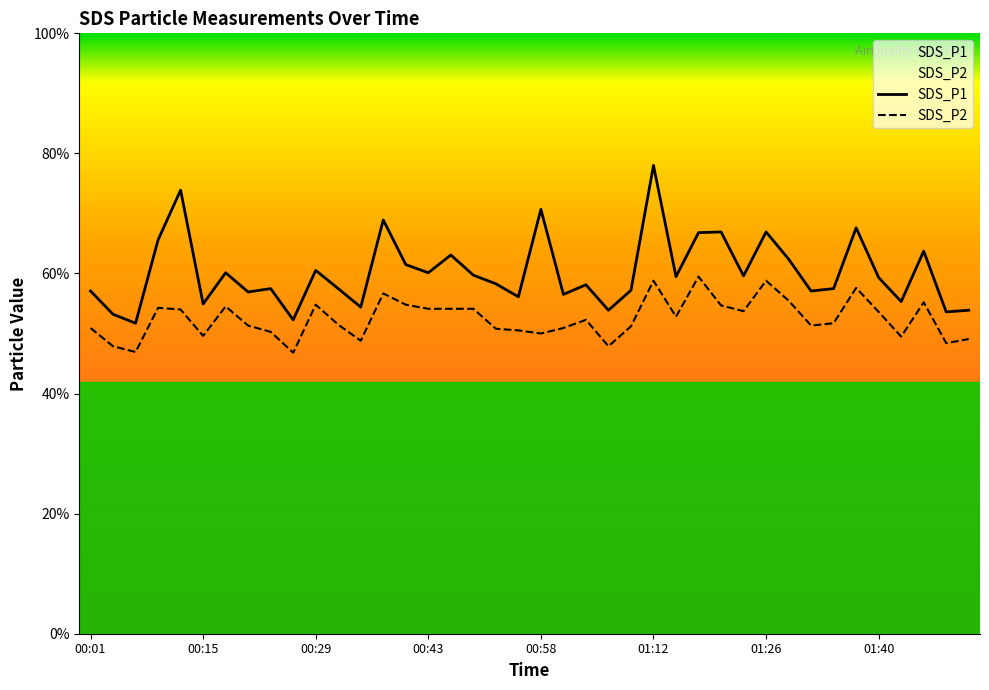

Is this an area chart (filled region under the line)?

No